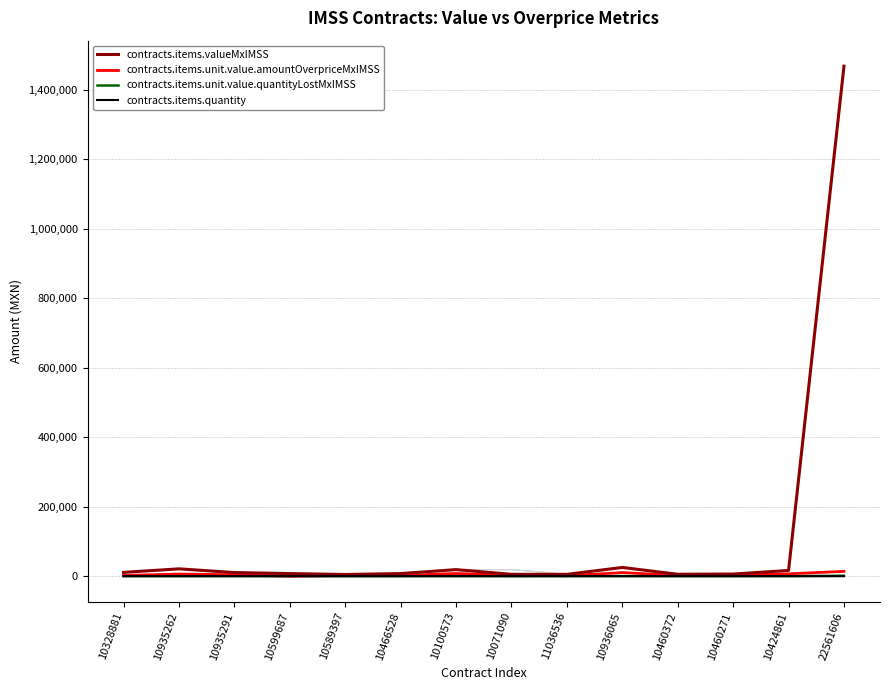

True or false: contracts.items.valueMxIMSS has more than 0 interior local peaks.

True